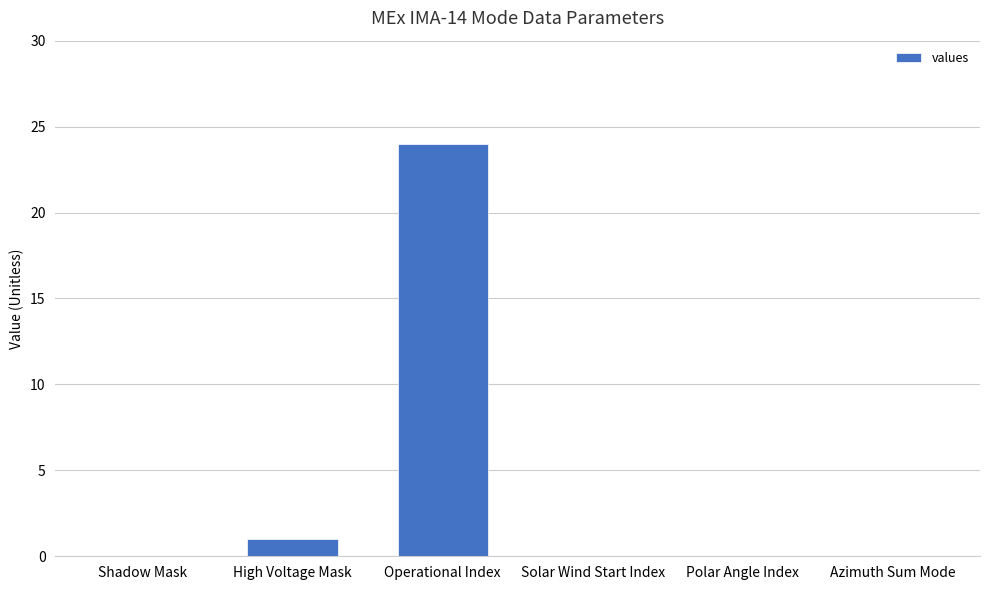

The value at Solar Wind Start Index is 11. True or false?

False